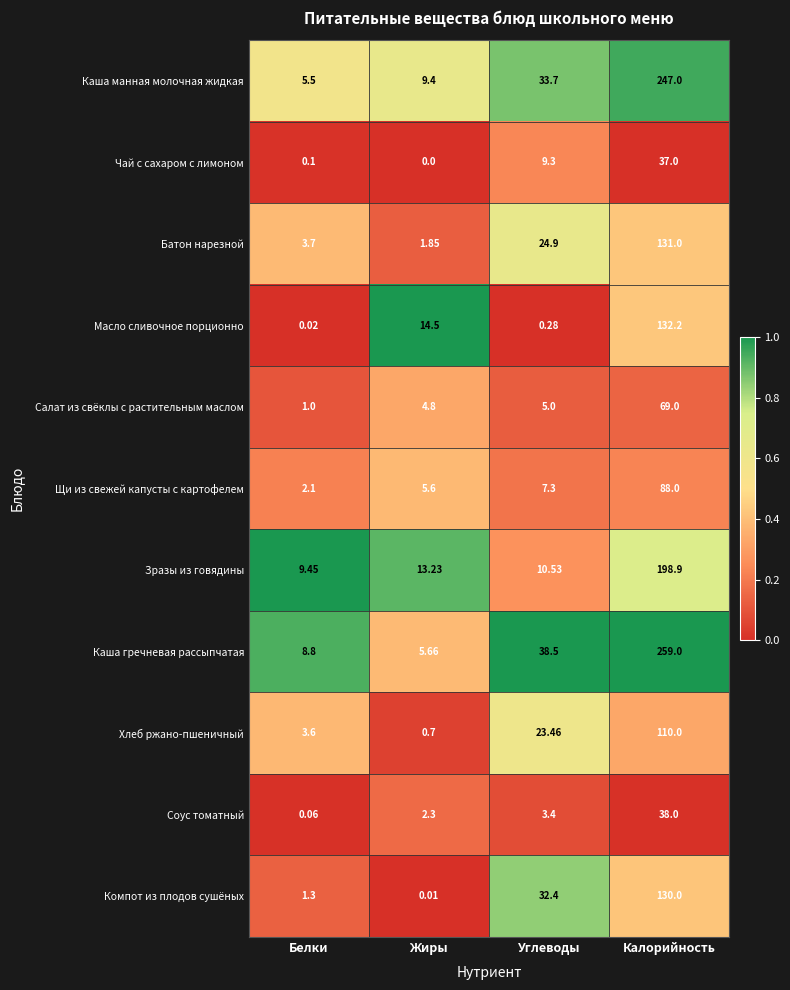

At how many categories does at least one series exceed 0?

4